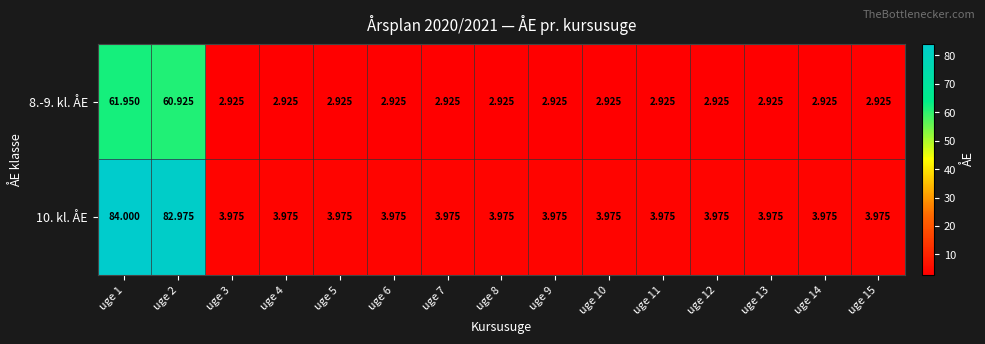

List the series in order of their peak value, lowest first.

8.-9. kl. ÅE, 10. kl. ÅE